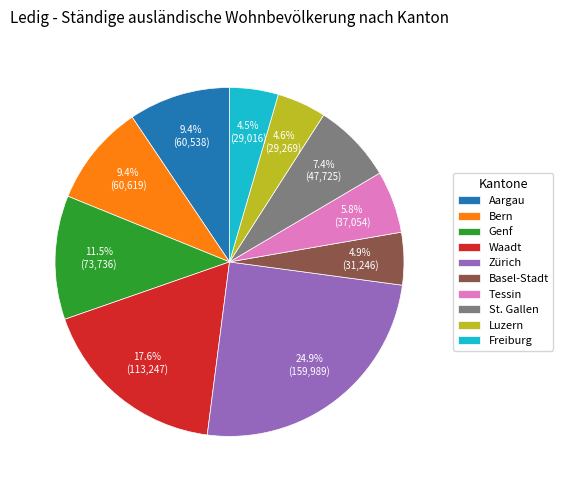

Does Genf account for over 50% of the chart?

No